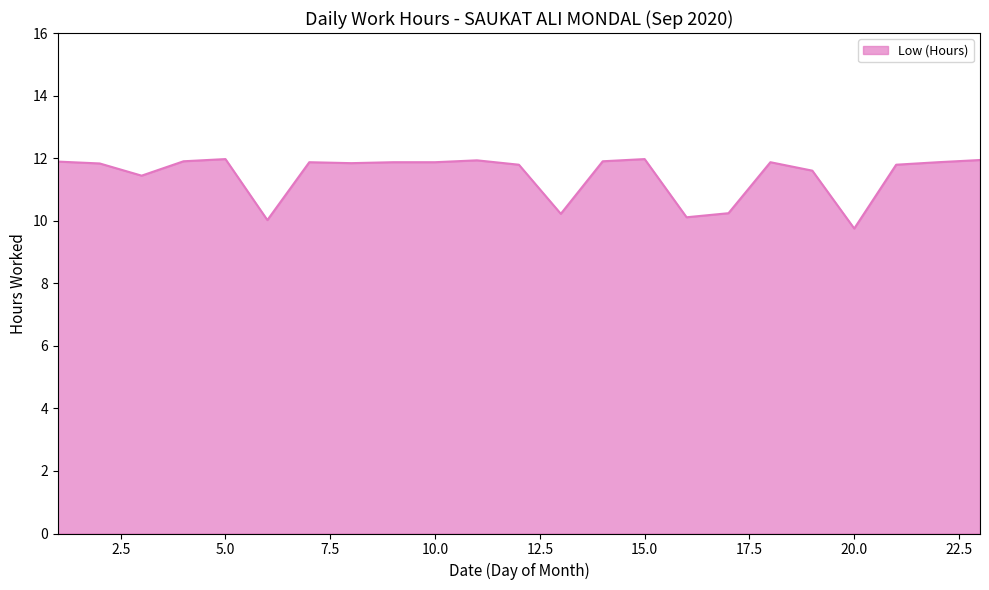

What is the greatest value displayed?

12.0